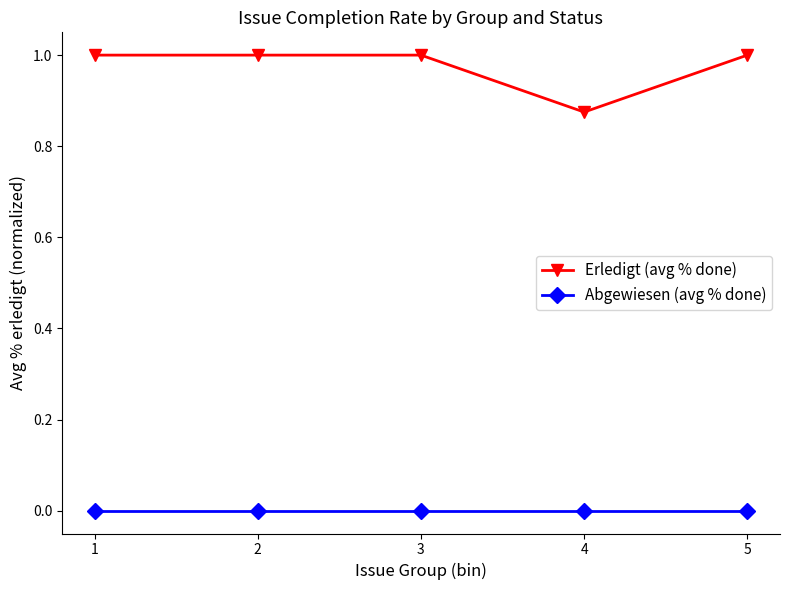

Which series has the largest range (max minus min)?

Erledigt (avg % done)